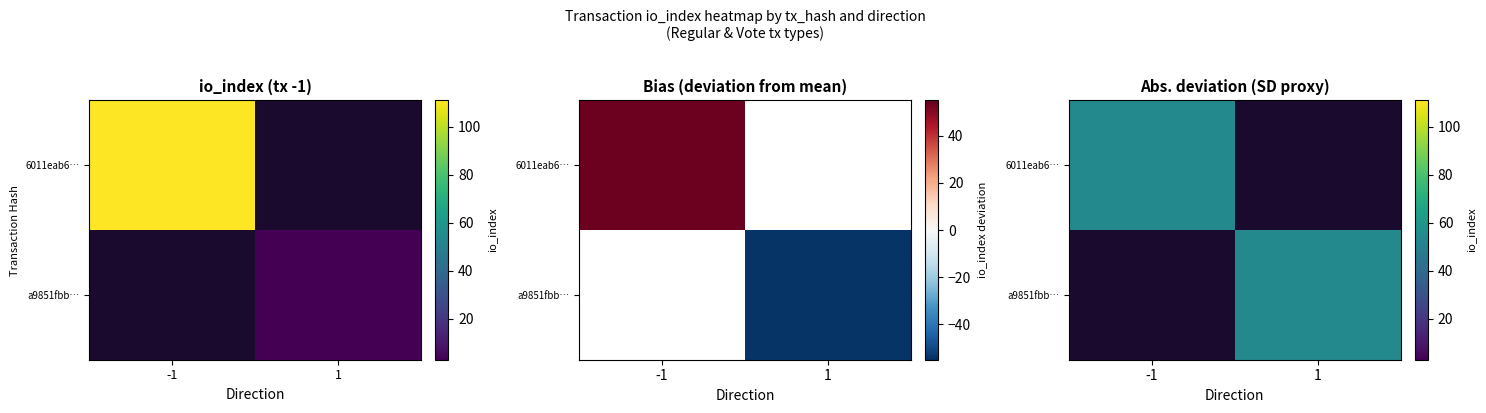

At how many categories does at least one series exceed 50?

2